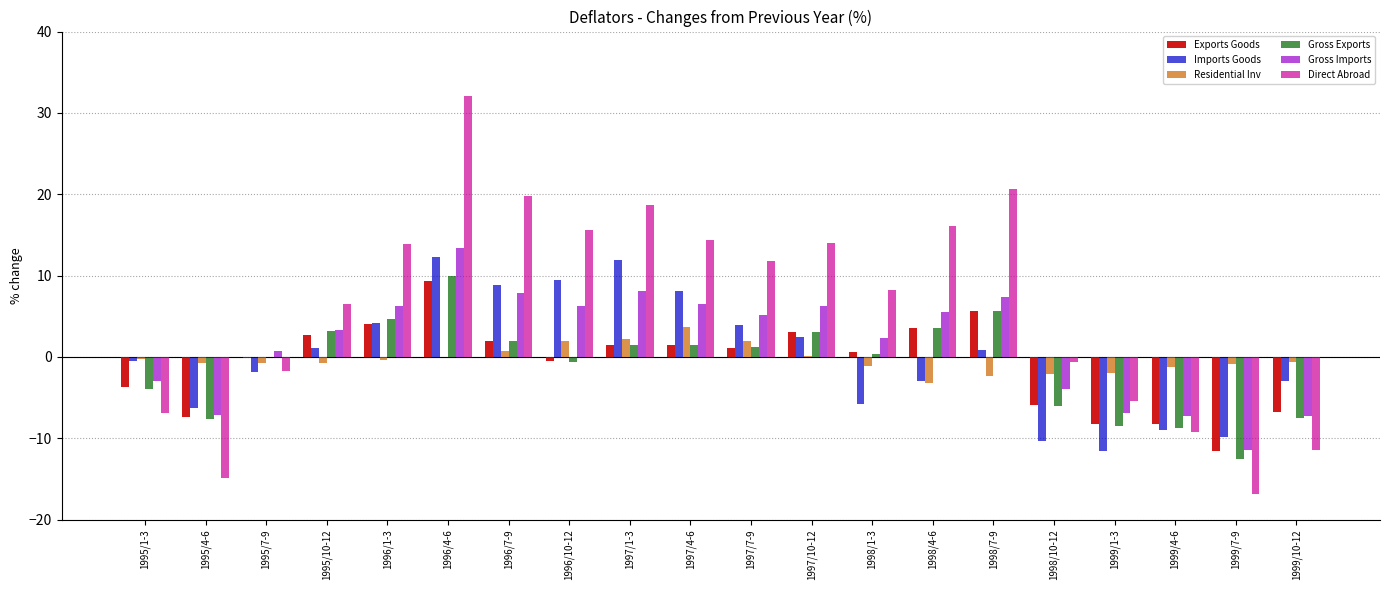

Which series changed the most between 1998/7-9 and 1998/10-12?

Direct Abroad